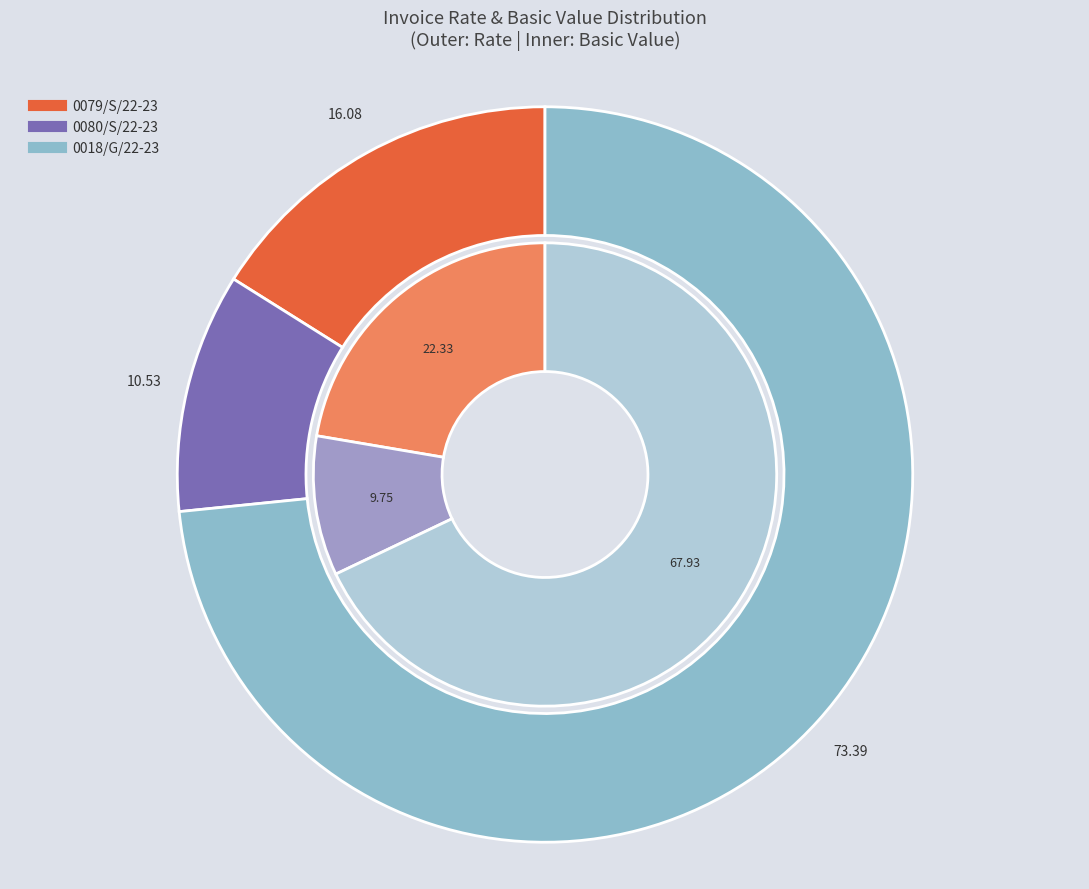

How much of the chart is everything except 0080/S/22-23?

89.5%